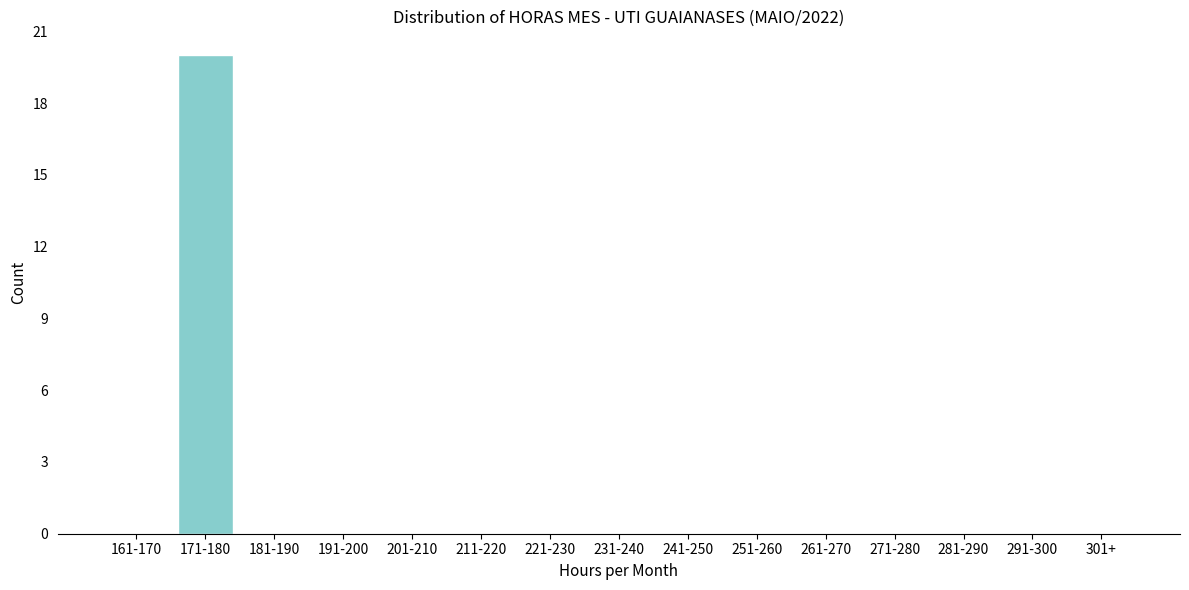

Reading right to left, what are all the values shown in this chart?

301+=0	291-300=0	281-290=0	271-280=0	261-270=0	251-260=0	241-250=0	231-240=0	221-230=0	211-220=0	201-210=0	191-200=0	181-190=0	171-180=20	161-170=0